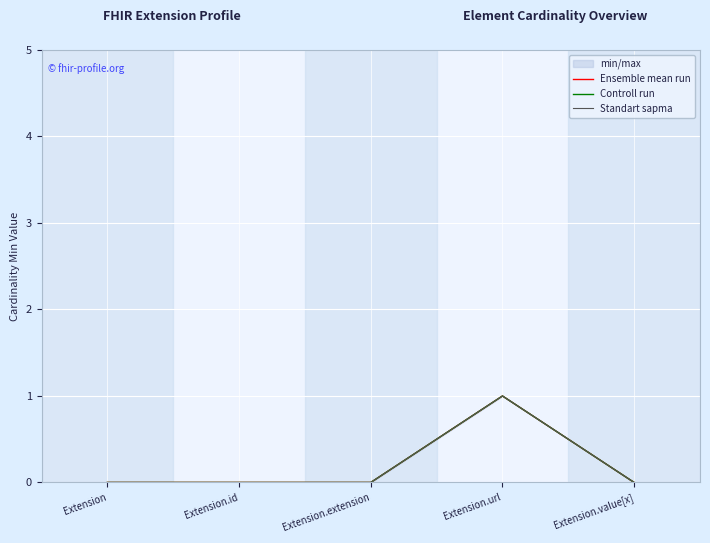

Rank the series by their maximum value, from lowest to highest.

Ensemble mean run, Controll run, Standart sapma